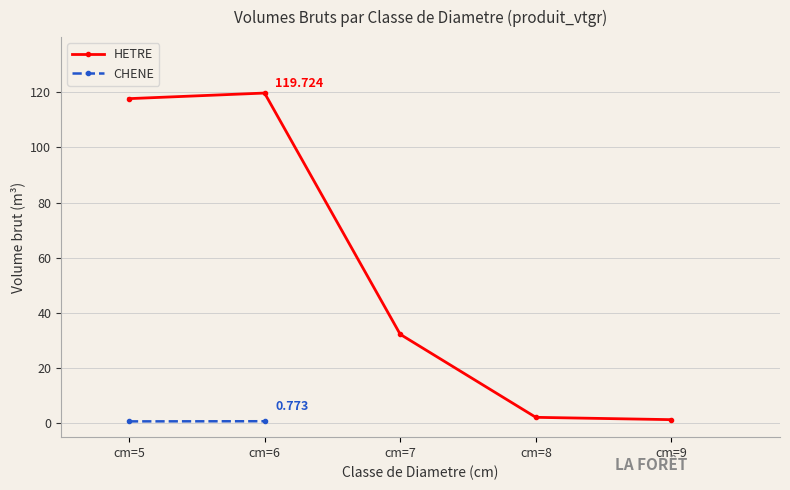

Reading right to left, extract all data points from this chart.

1.3	2.2	32.3	119.7	117.7